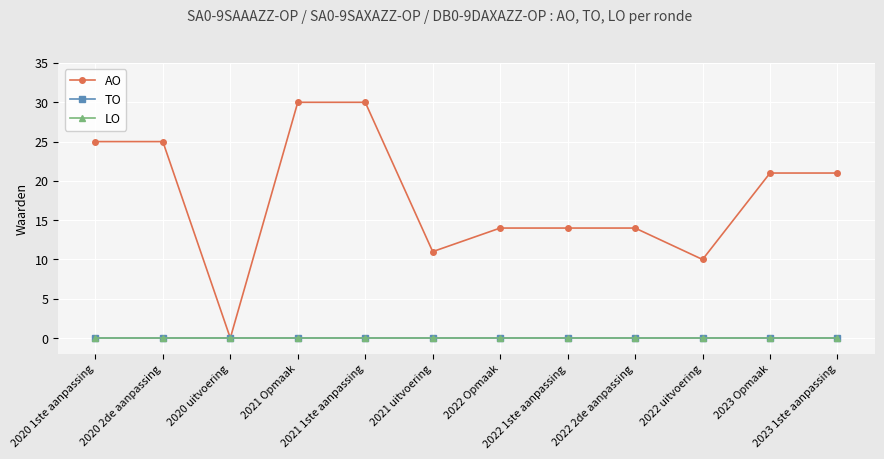

In AO, how many points are lower than both neighbors (excluding endpoints)?

3